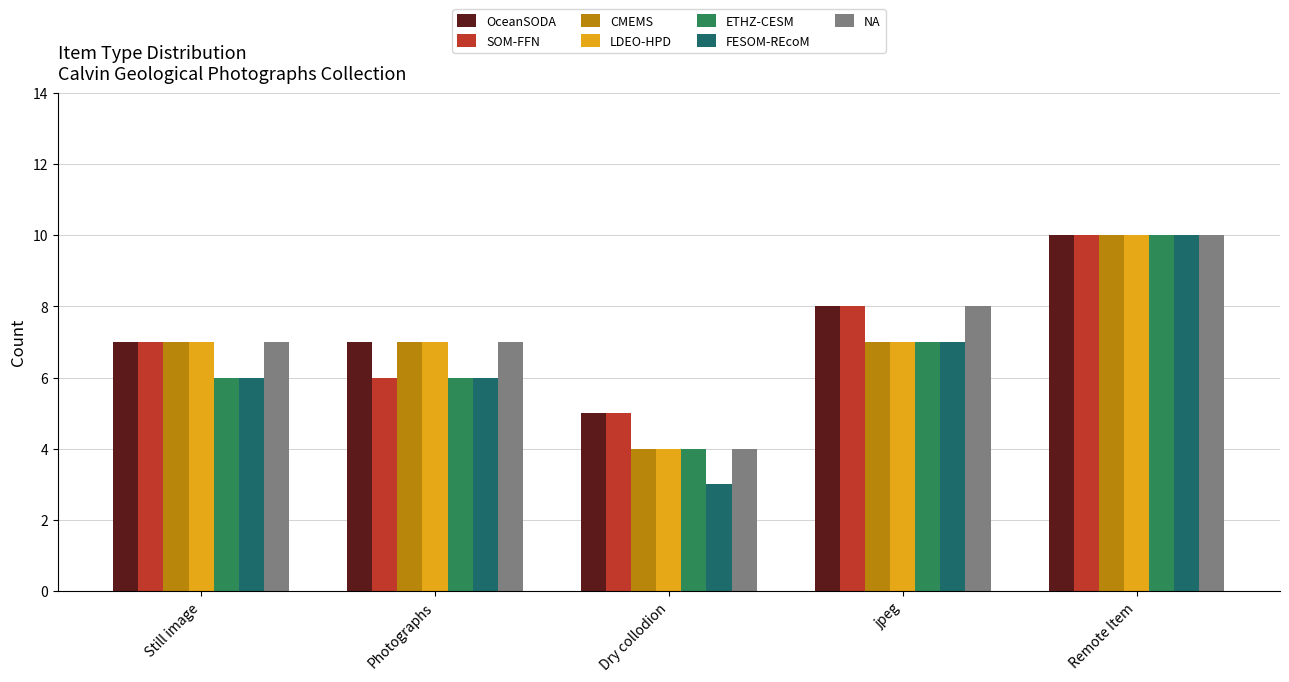

How many categories are shown in the chart?

5